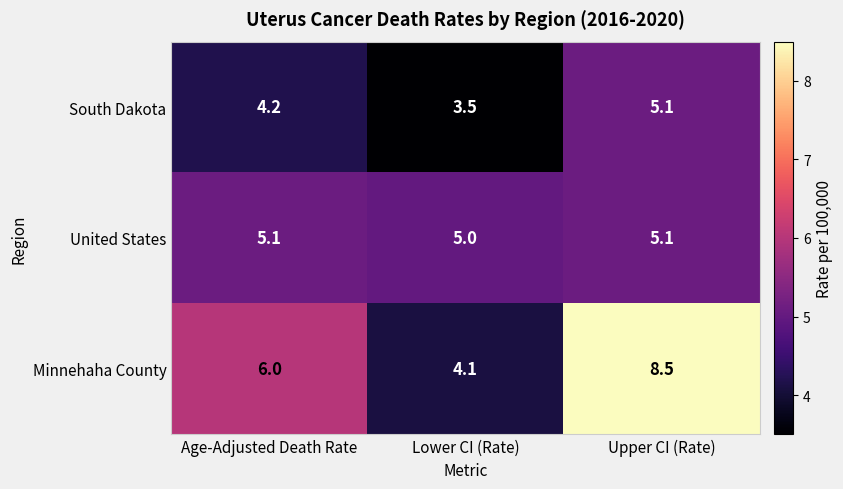

Is it true that Minnehaha County equals 5.9 at Upper CI (Rate)?

False